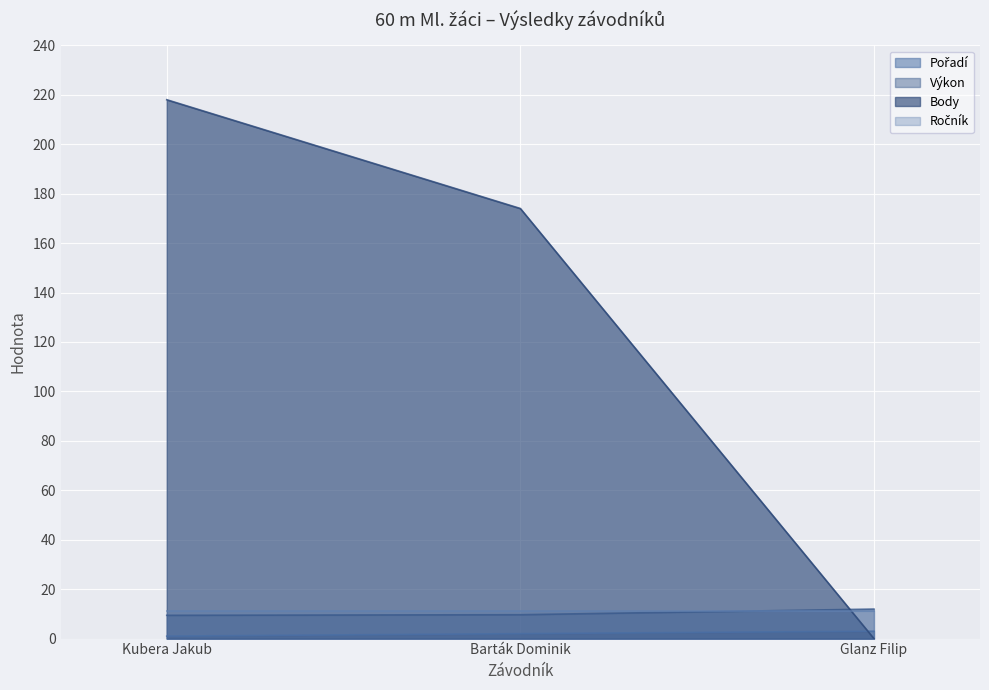

Is it true that Body equals -74.2 at Glanz Filip?

False